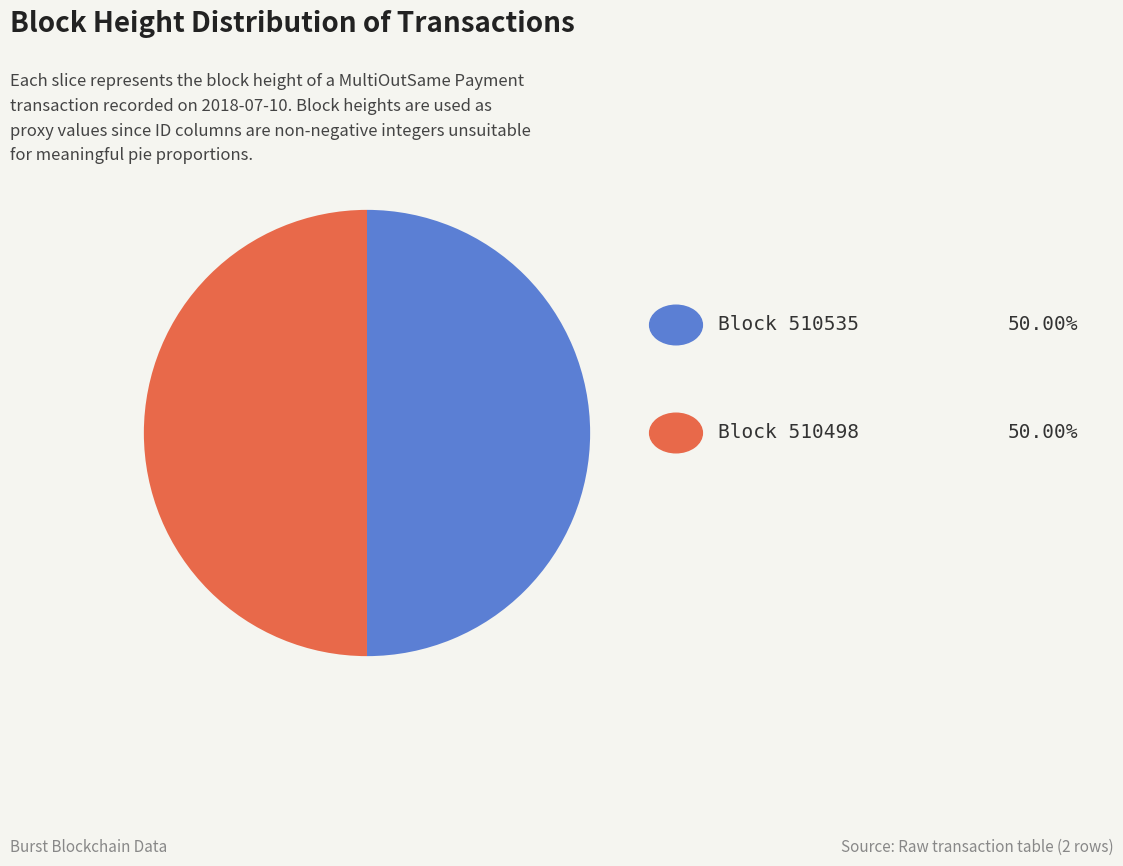

To the nearest percent, what is the average slice percentage?

50%